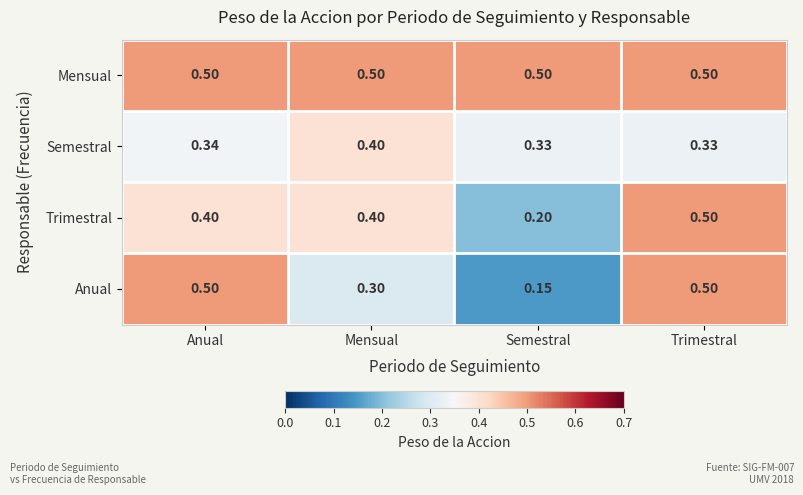

Between Anual and Semestral, which series saw the biggest shift?

Anual